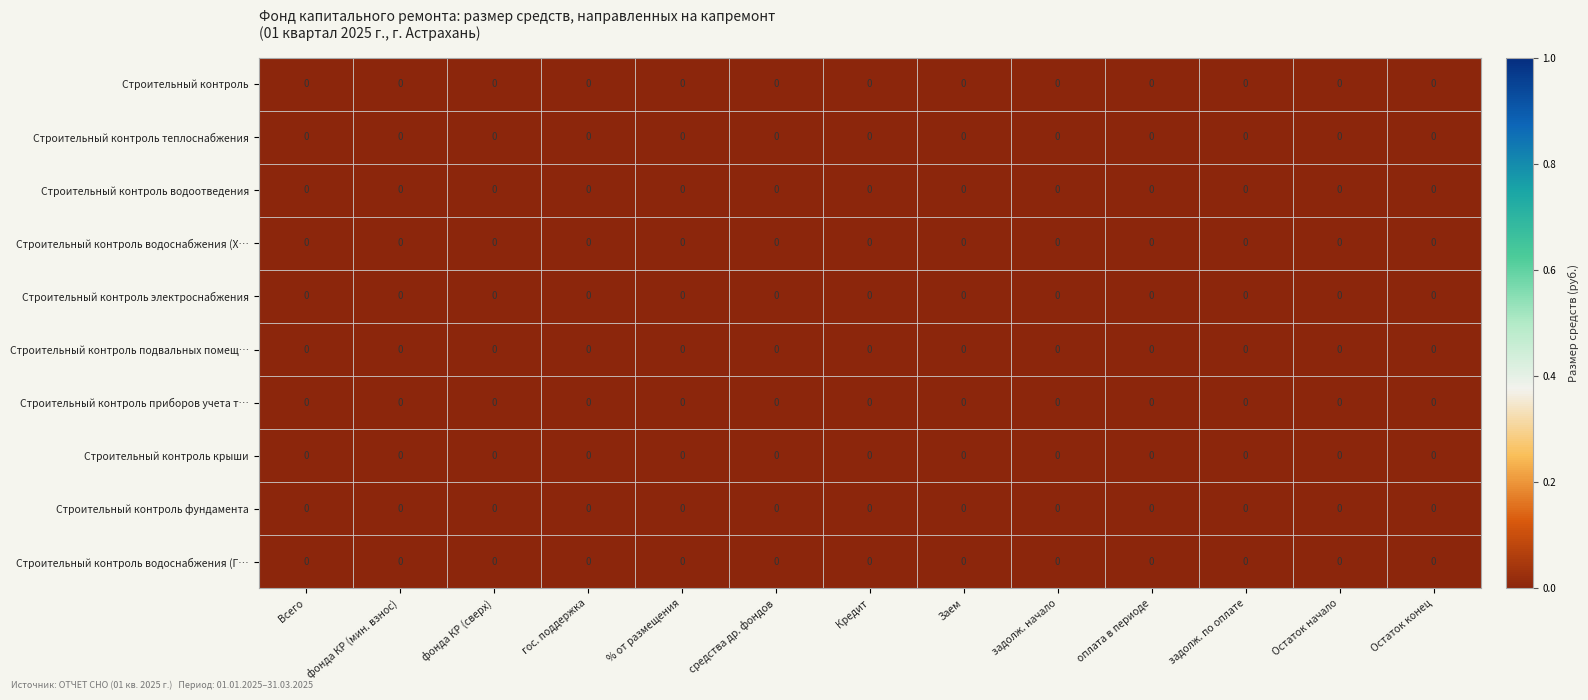

Which series has the largest total across all categories?

Строительный контроль фундамента